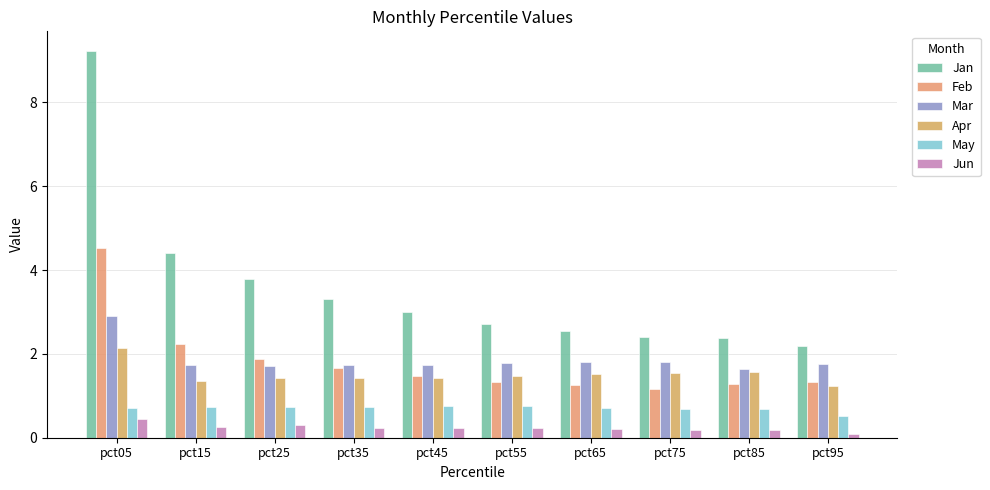

Between pct05 and pct95, which is larger?

pct05